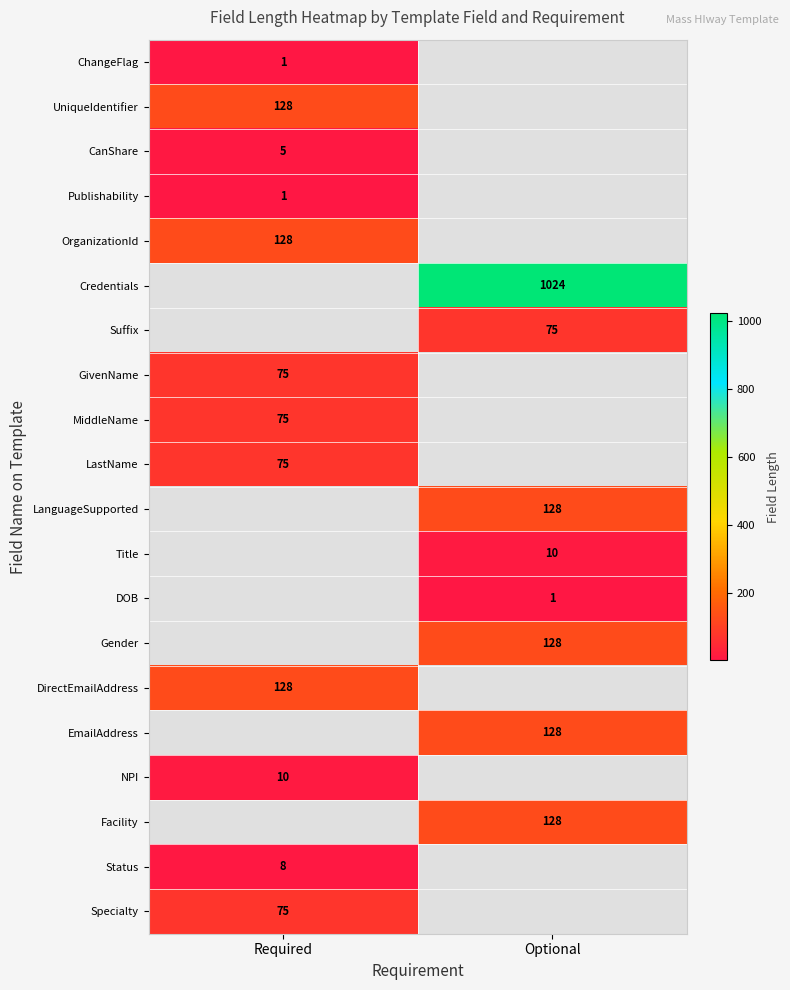

True or false: GivenName has a value of 75 at Required.

True